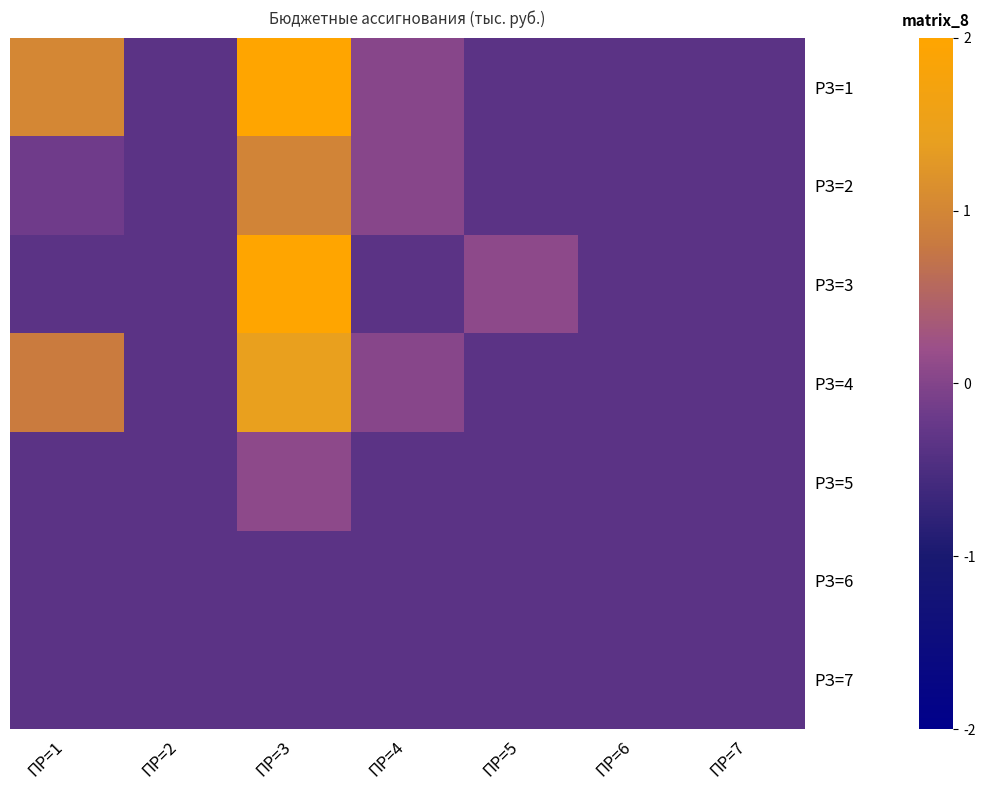

Which has a higher value, ПР=4 or ПР=5?

ПР=4